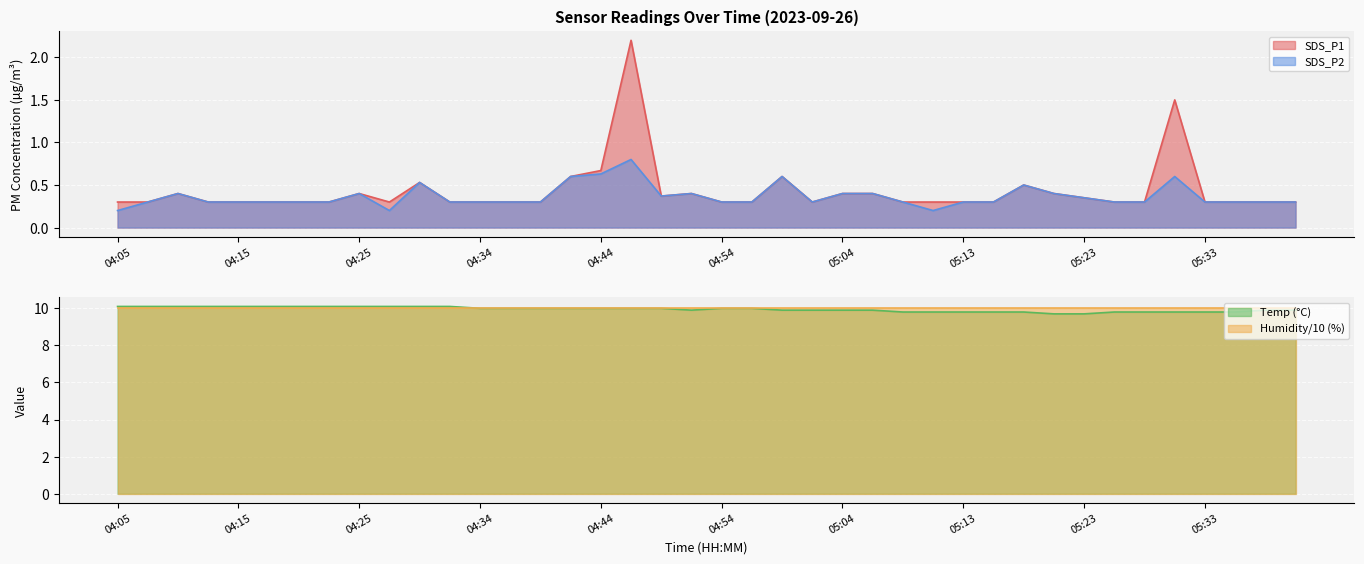

What is the minimum value for Temp (°C)?

9.7